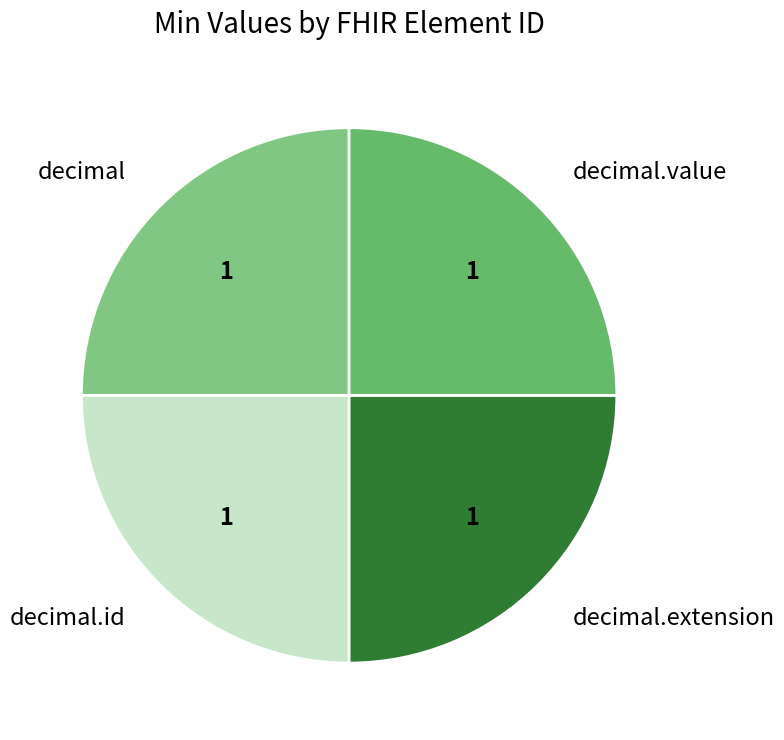

Does decimal account for over 50% of the chart?

No